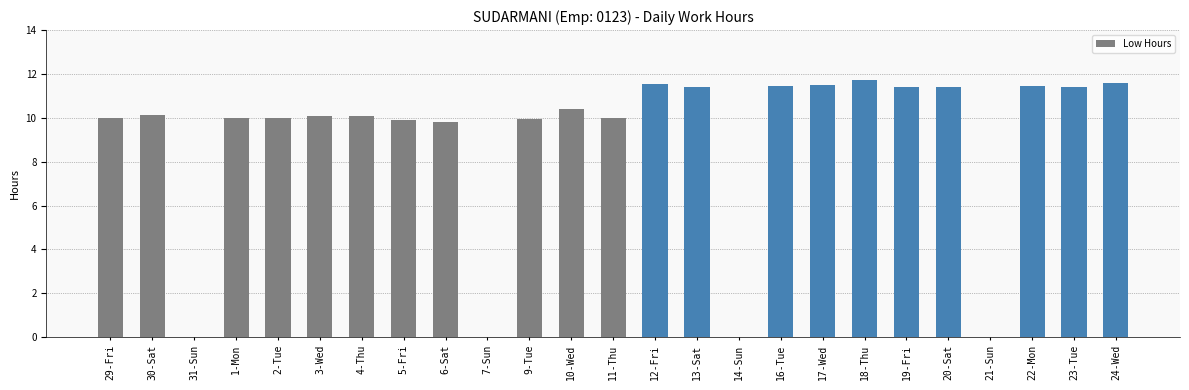

Between 23-Tue and 7-Sun, which is larger?

23-Tue